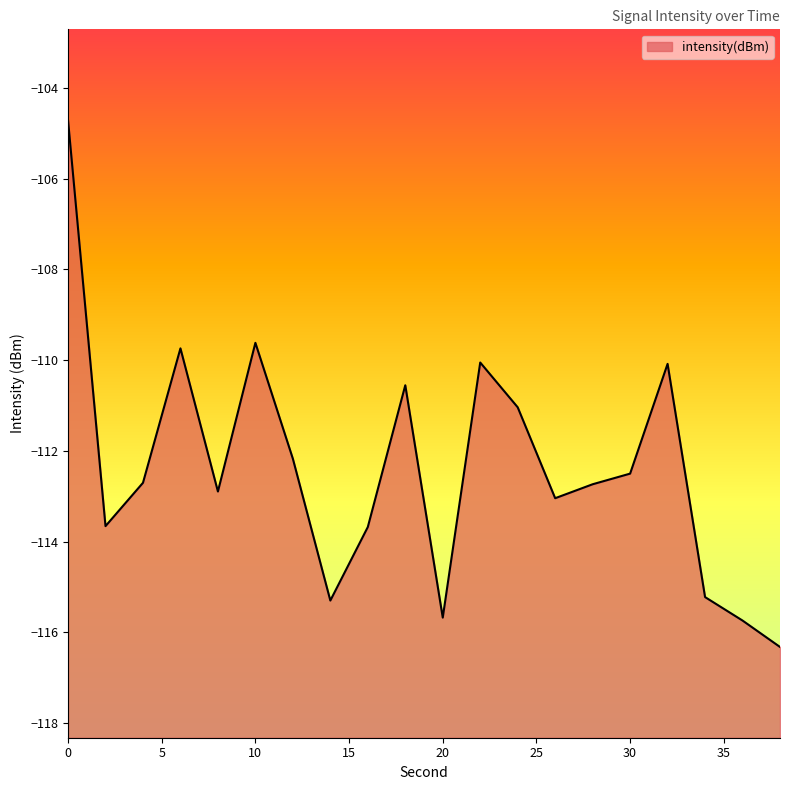

List the labels in order of value, largest first.

0, 10, 6, 22, 32, 18, 24, 12, 30, 4, 28, 8, 26, 2, 16, 34, 14, 20, 36, 38